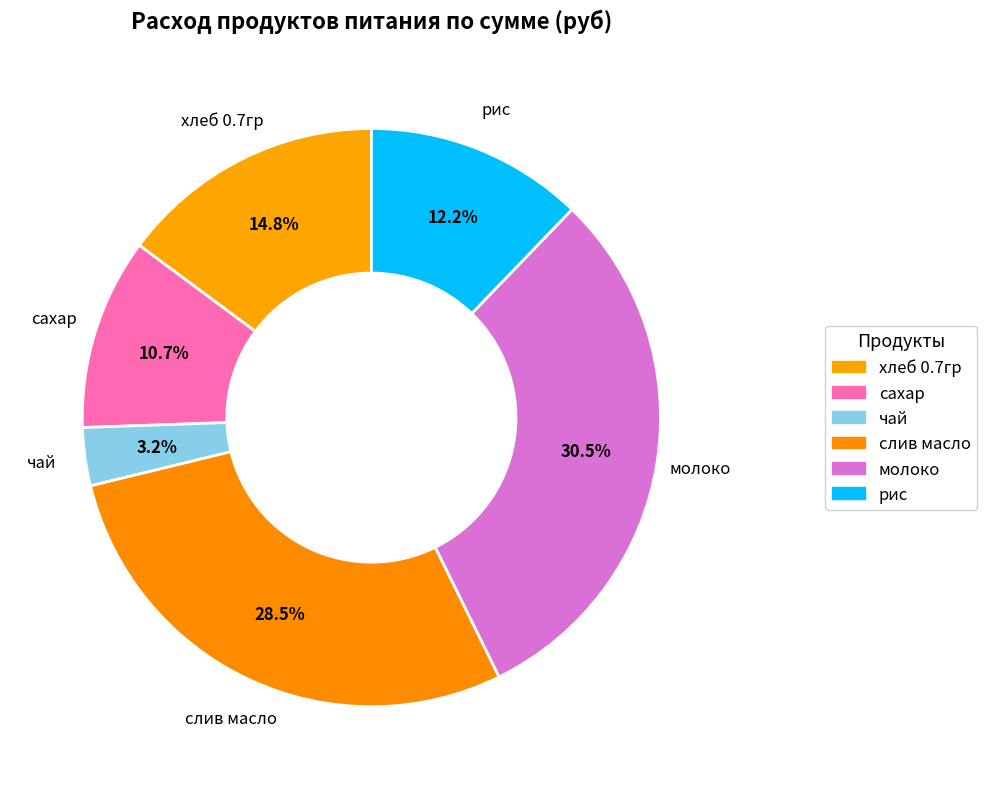

To the nearest percent, what is the difference between the хлеб 0.7гр and чай slice percentages?

12%